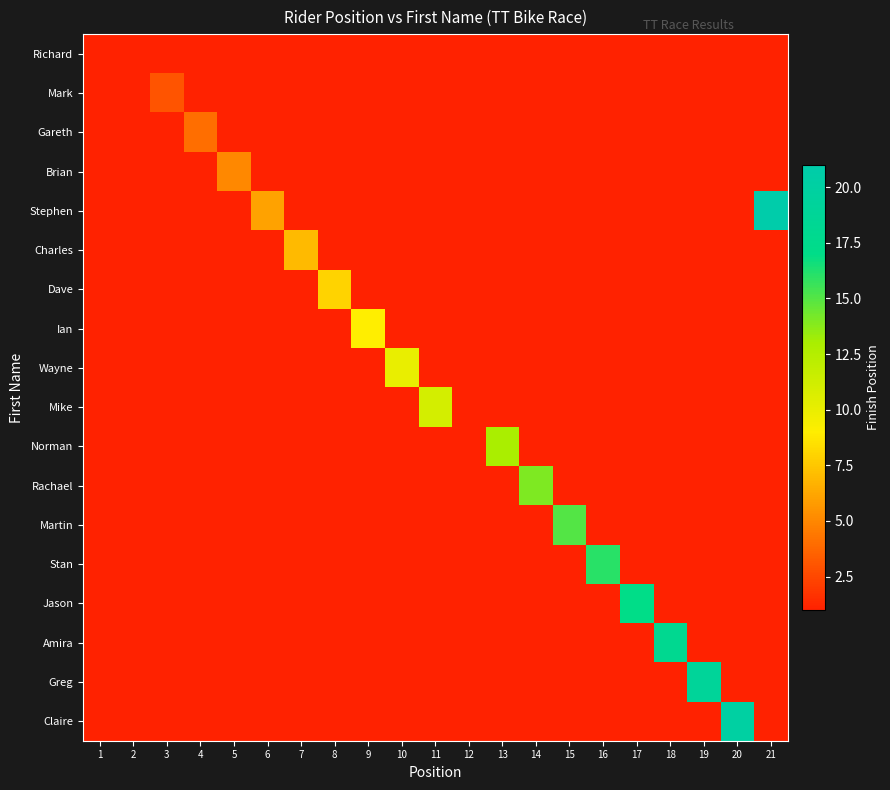

The value of Dave at 8 is 8.0. True or false?

True